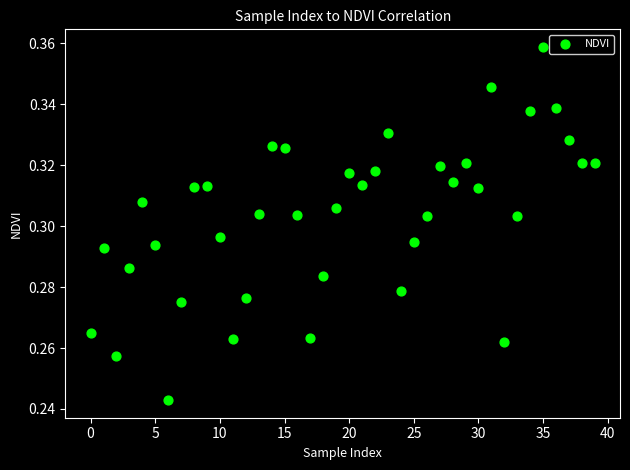

Count the number of points in this scatter plot.

40